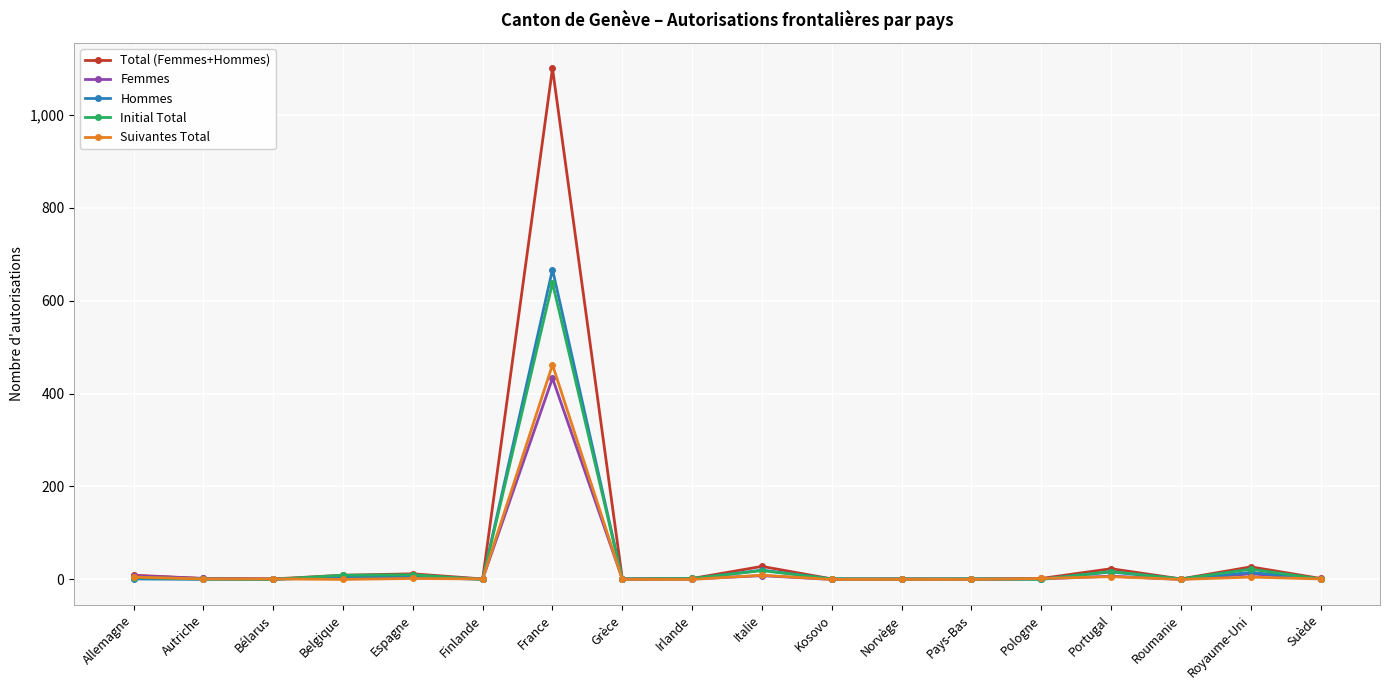

At which category does the chart reach its peak across all series?

France